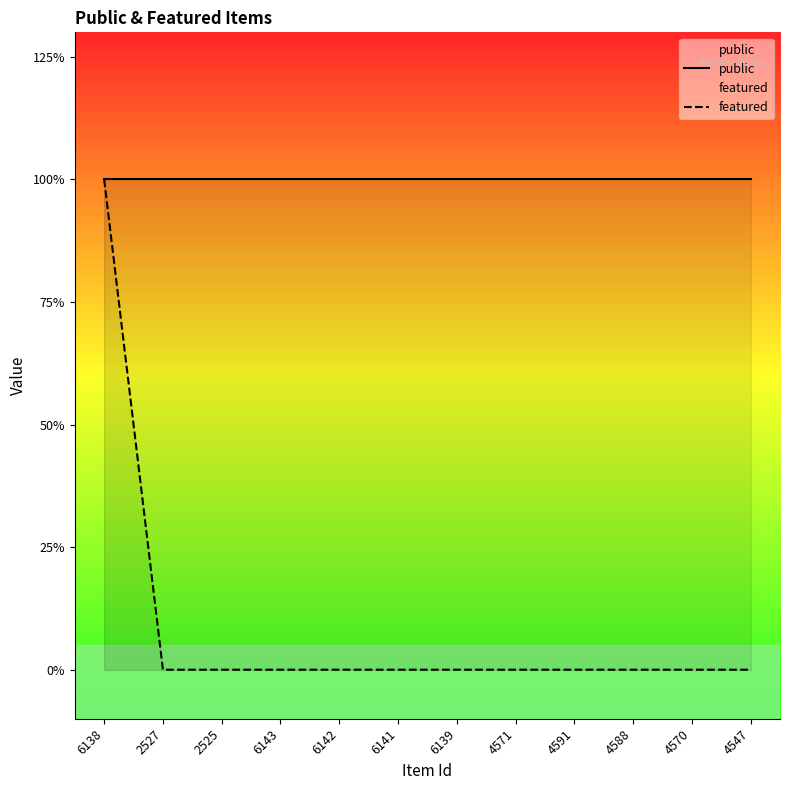

The value of featured at 6141 is 0. True or false?

True